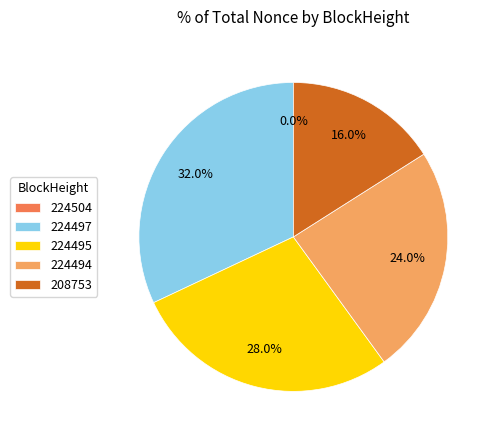

Does 224504 represent more than half of the total?

No